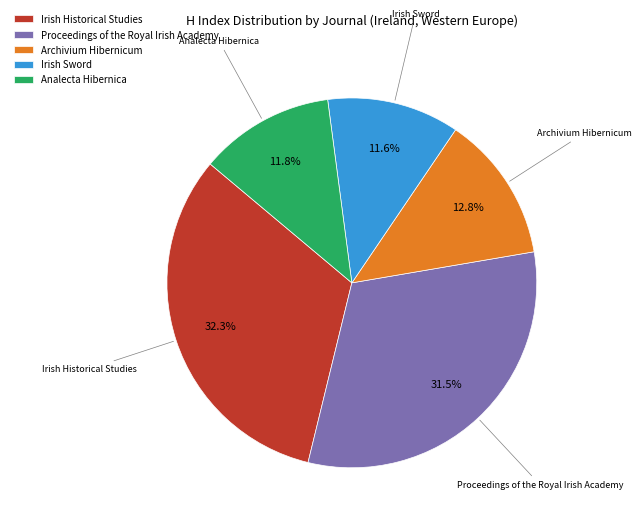

Is it true that Irish Sword is 12% of the pie?

True